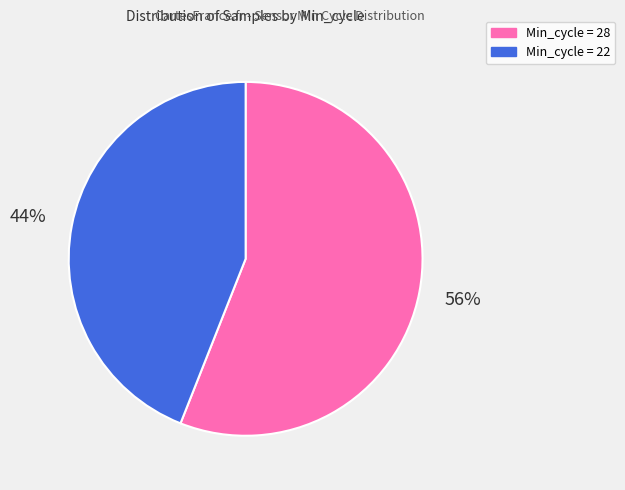

Which category has the smallest portion of the pie?

Min_cycle = 22